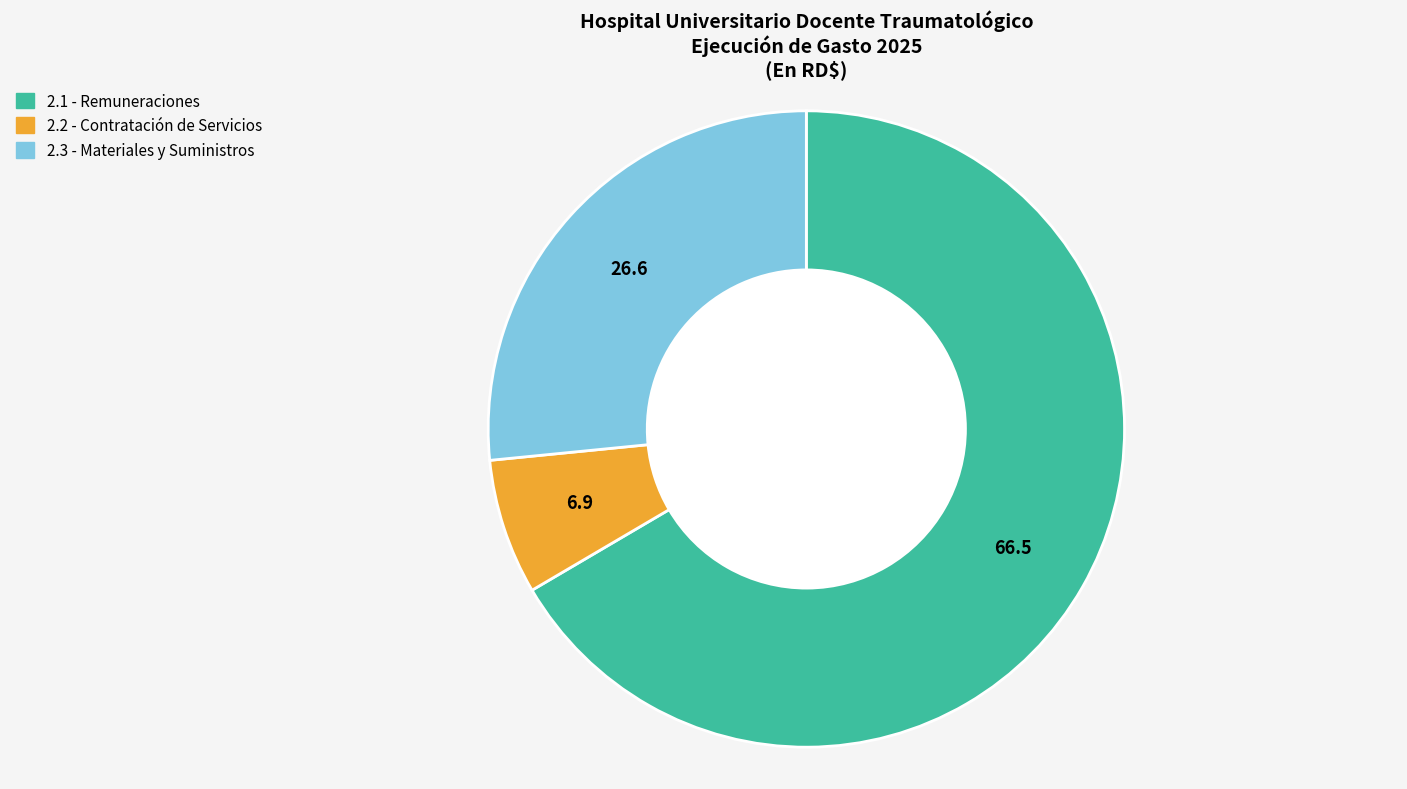

Is there a majority slice in this chart?

Yes